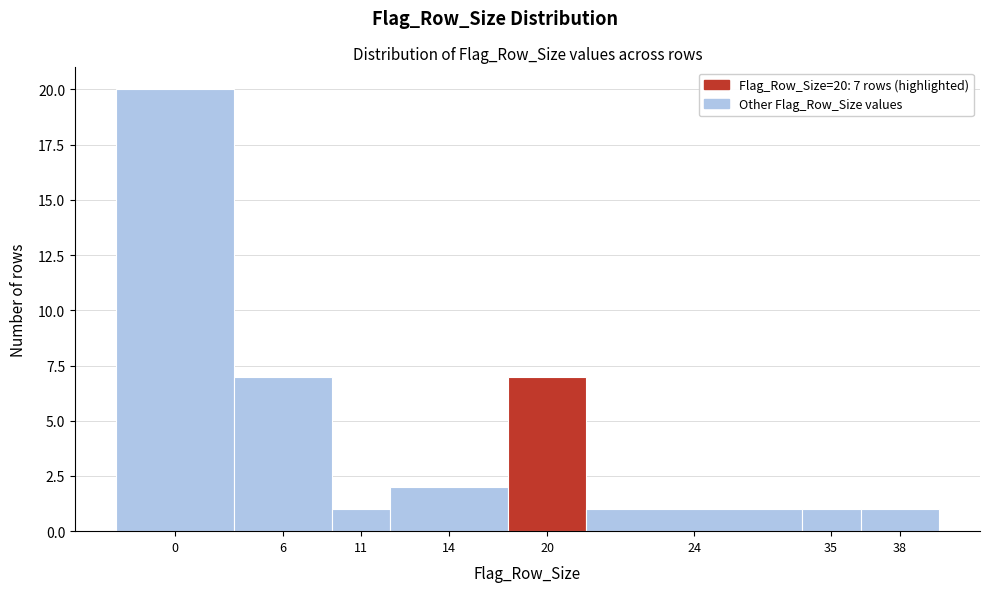

Reading left to right, what are all the values shown in this chart?

20	7	1	2	7	1	1	1